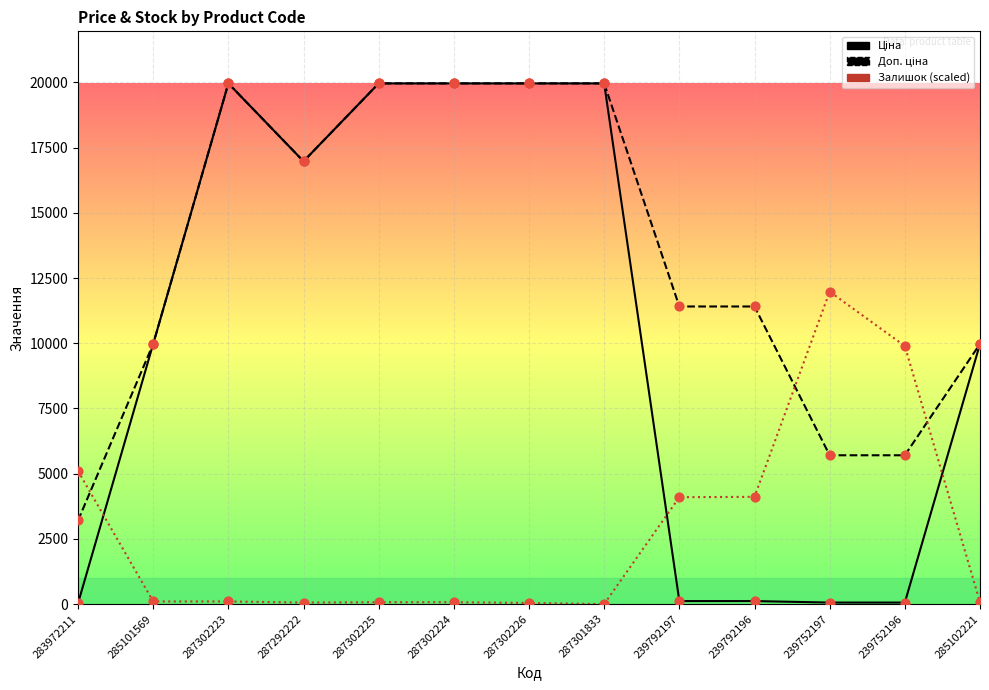

At which category is the sum across all series the highest?

287302223